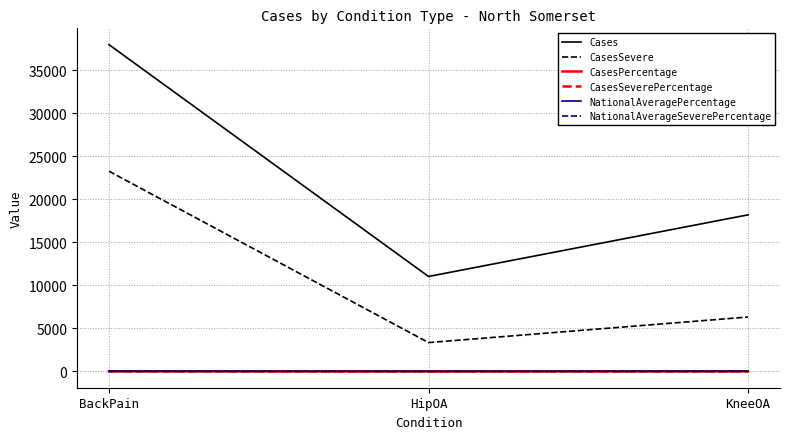

At which category does the chart reach its peak across all series?

BackPain